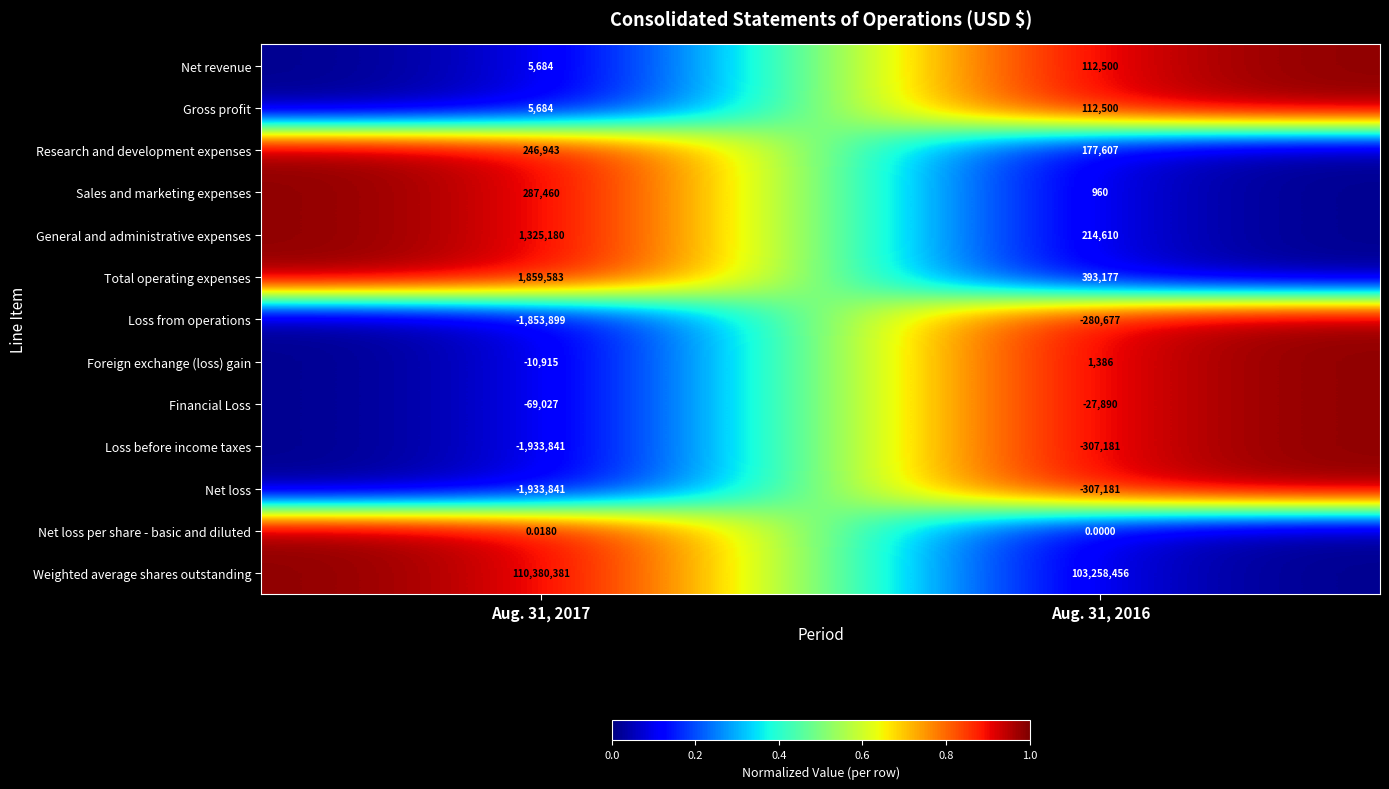

Which series has the largest total across all categories?

Weighted average shares outstanding